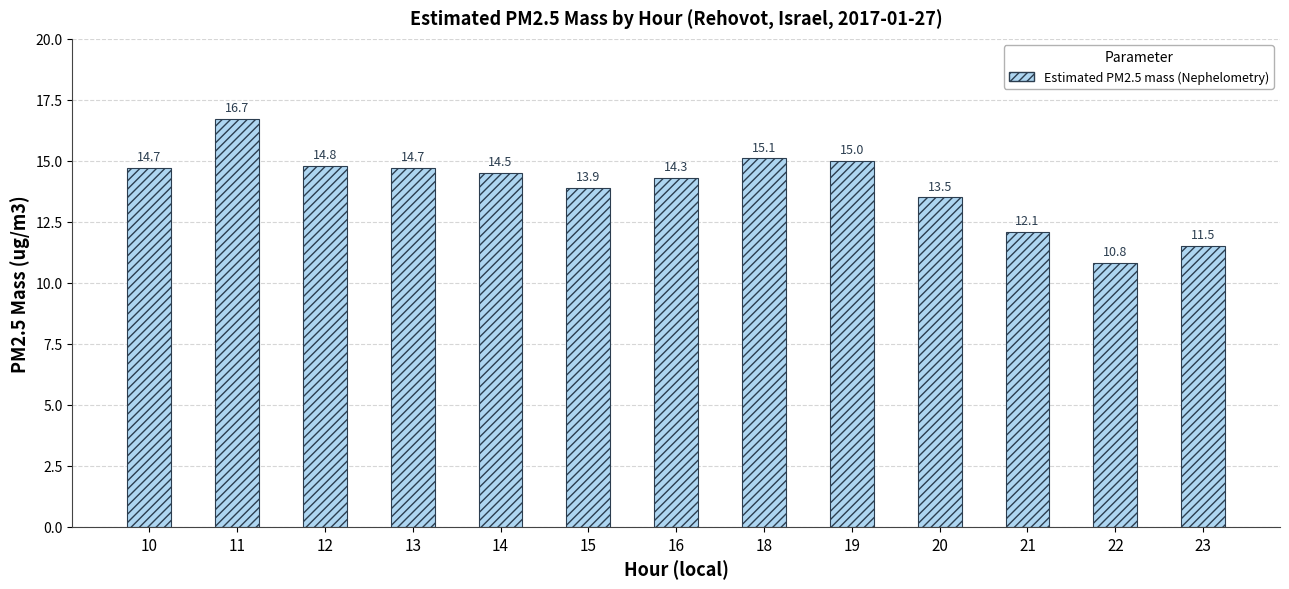

Where does the data first go above 14?

10